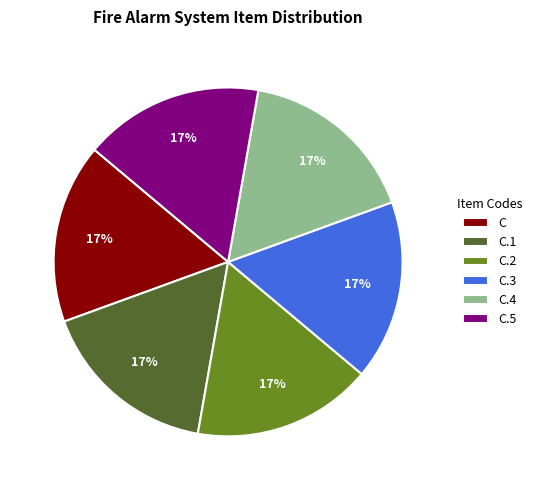

Count the number of slices in the pie.

6